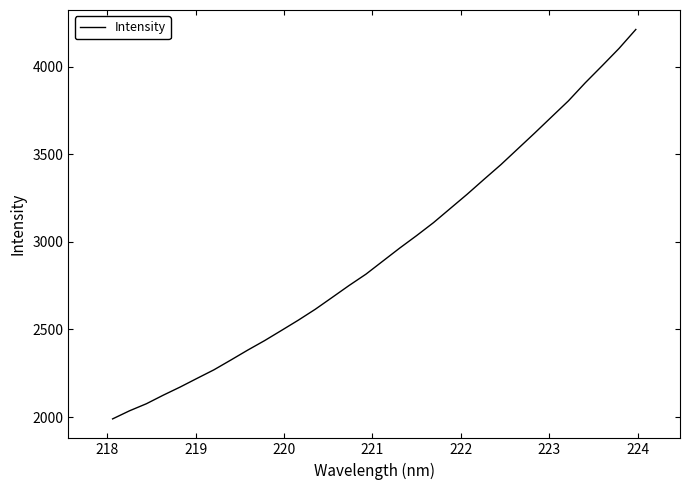

How many values are below 2889?

16